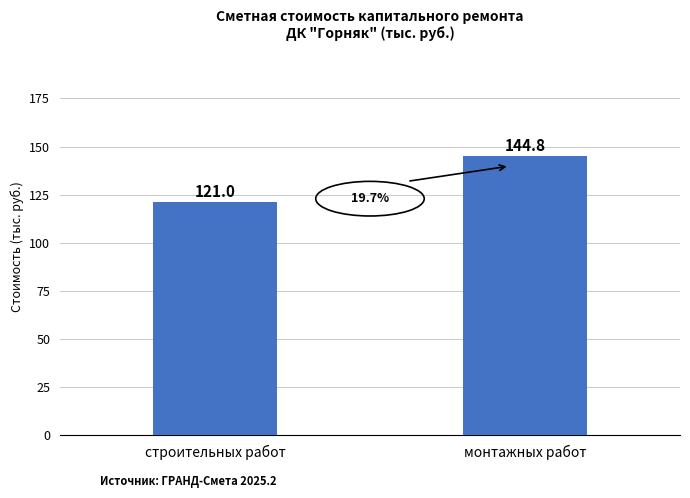

The chart shows a value of 80.4 at строительных работ. True or false?

False